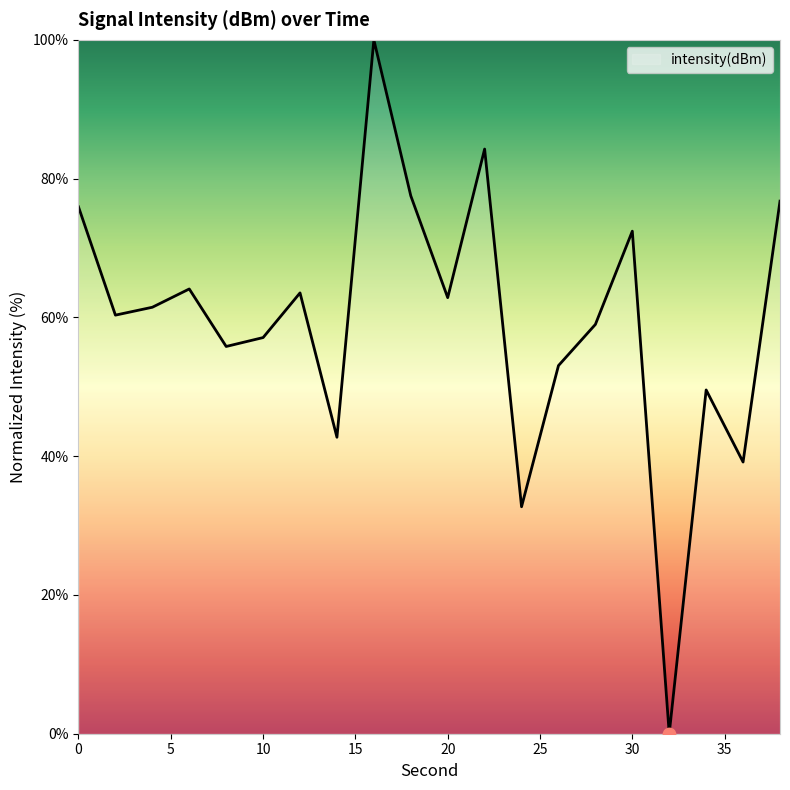

What is the maximum value shown in the chart?

100.0